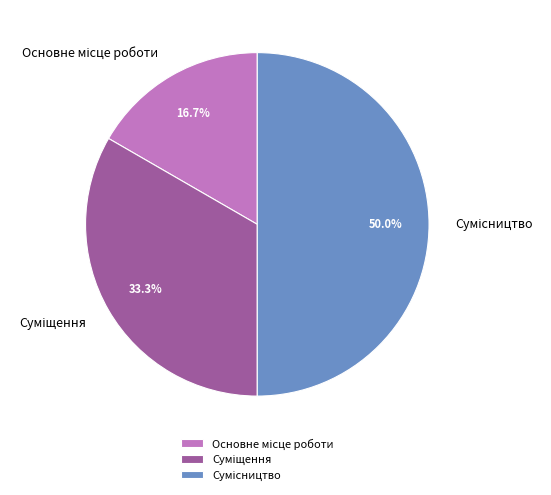

Does any single category account for the majority?

No